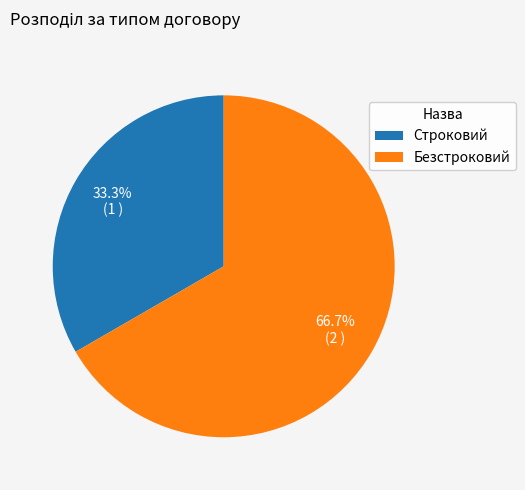

Is there any slice that represents more than half of the pie?

Yes